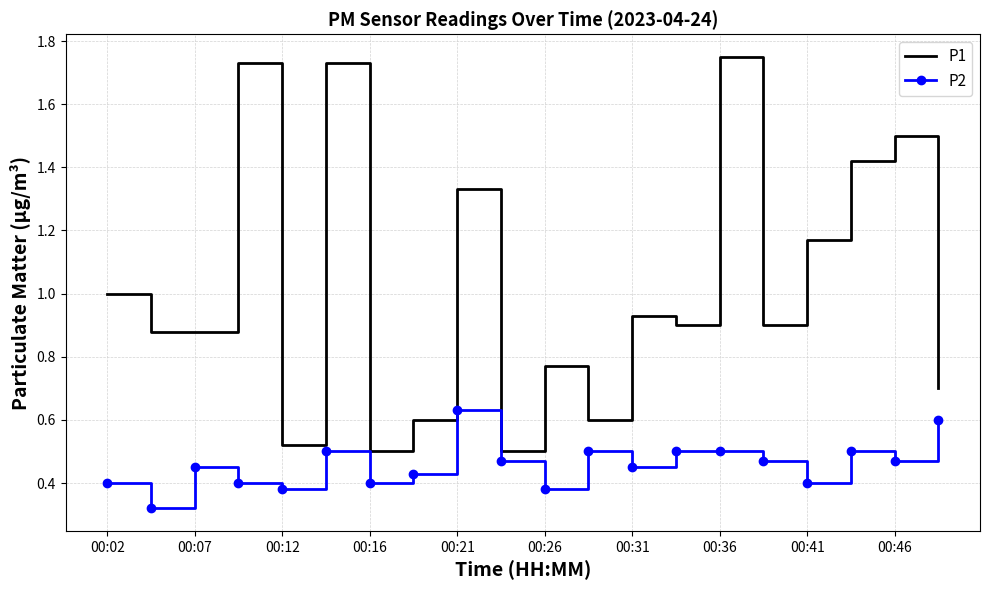

Which series has the widest spread of values?

P1